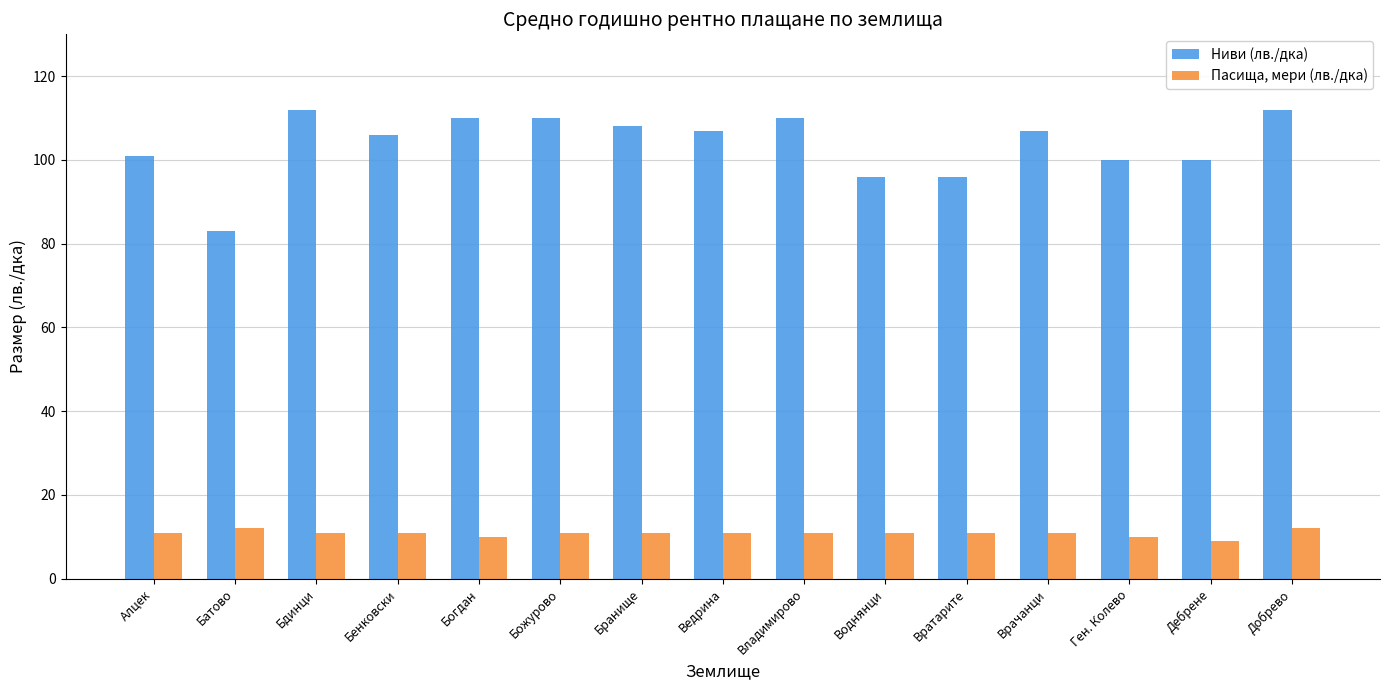

Which category has the lowest value in the Ниви (лв./дка) series?

Батово